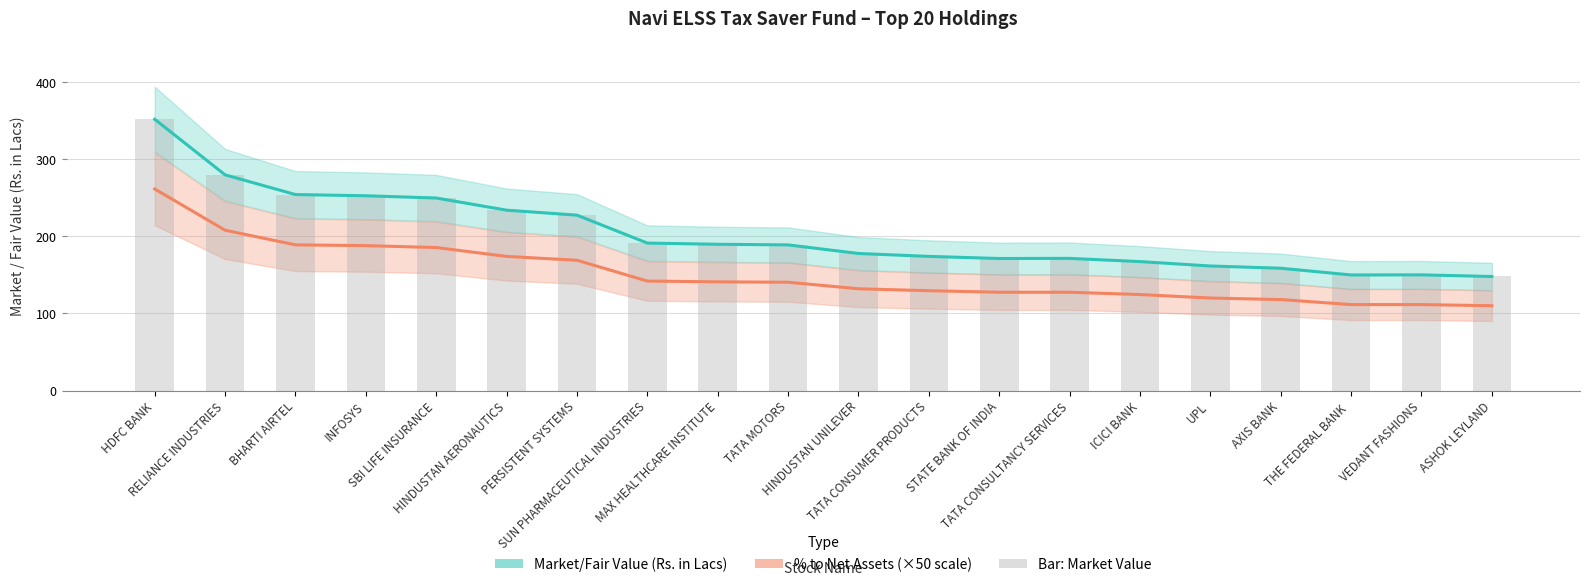

How many data points in Market/Fair Value (Rs. in Lacs) are above 188?

10